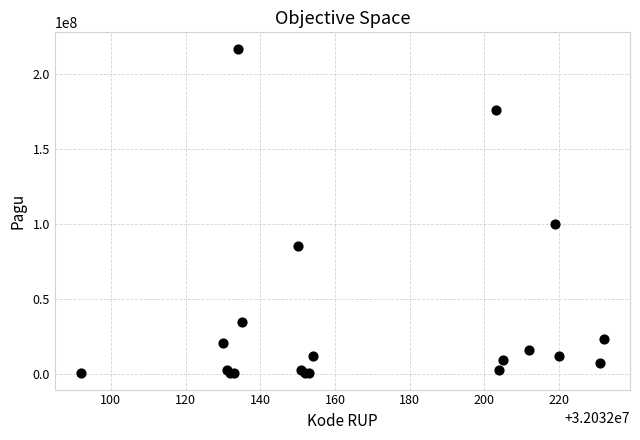

What Y value in the scatter plot is closest to 108800000?

99958000